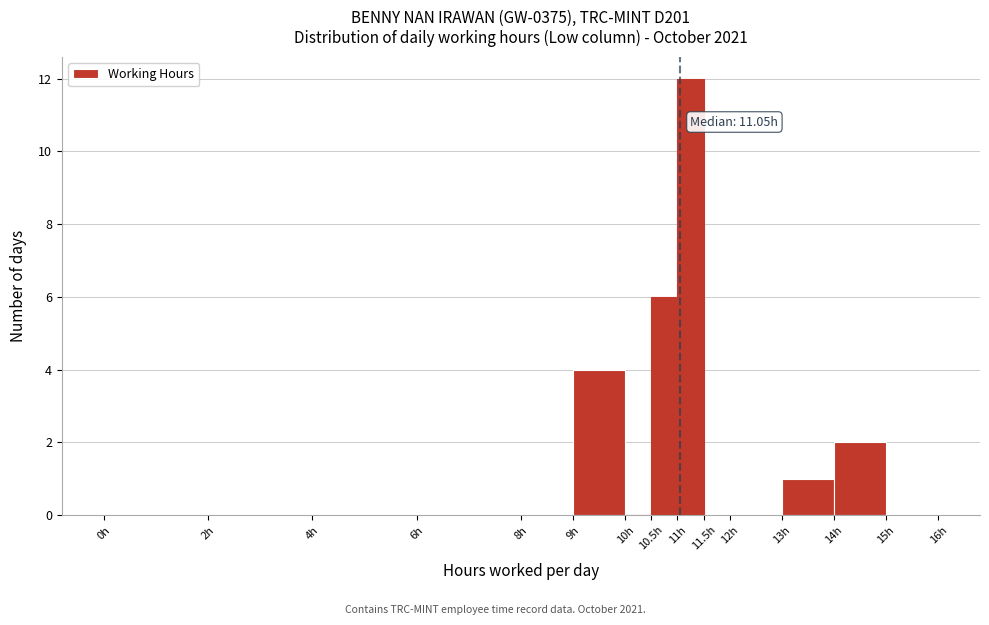

Over which range of the x-axis is the bar tallest?

11.0 to 11.5